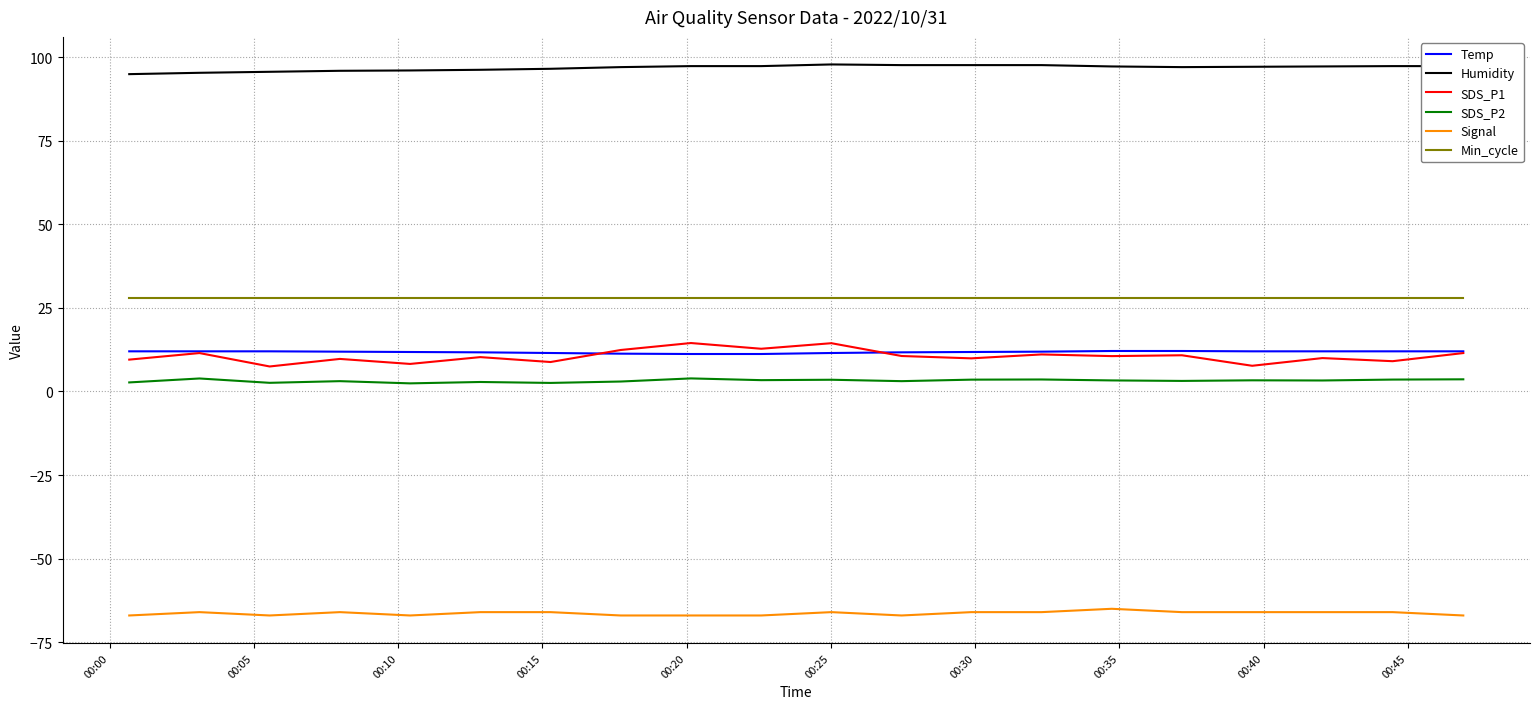

Which series has the widest spread of values?

SDS_P1